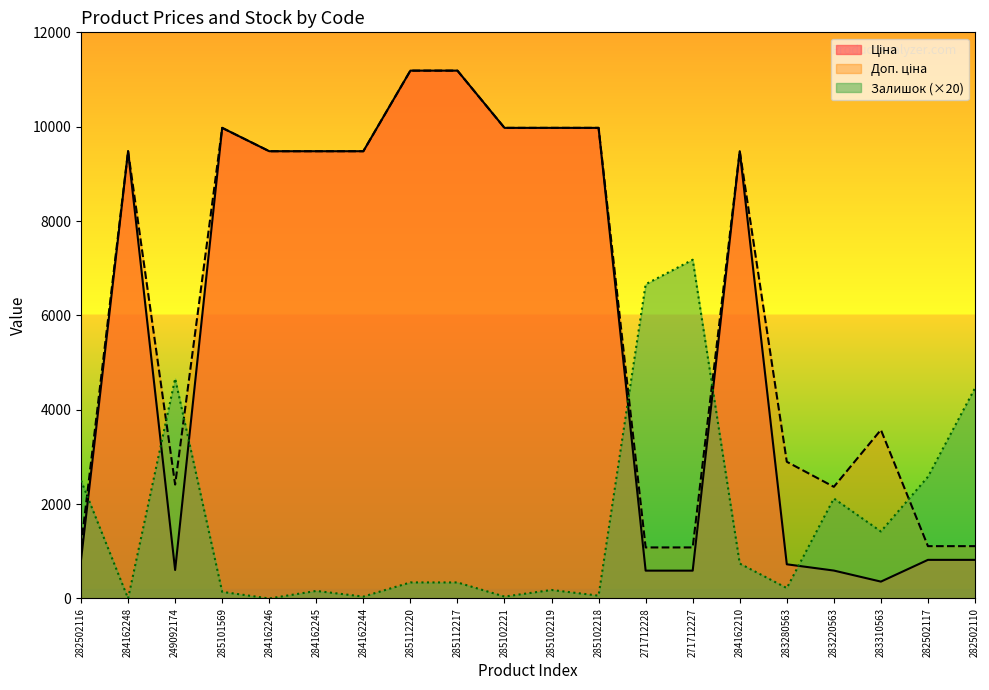

Is it true that Ціна equals 3356.8 at 284162210?

False